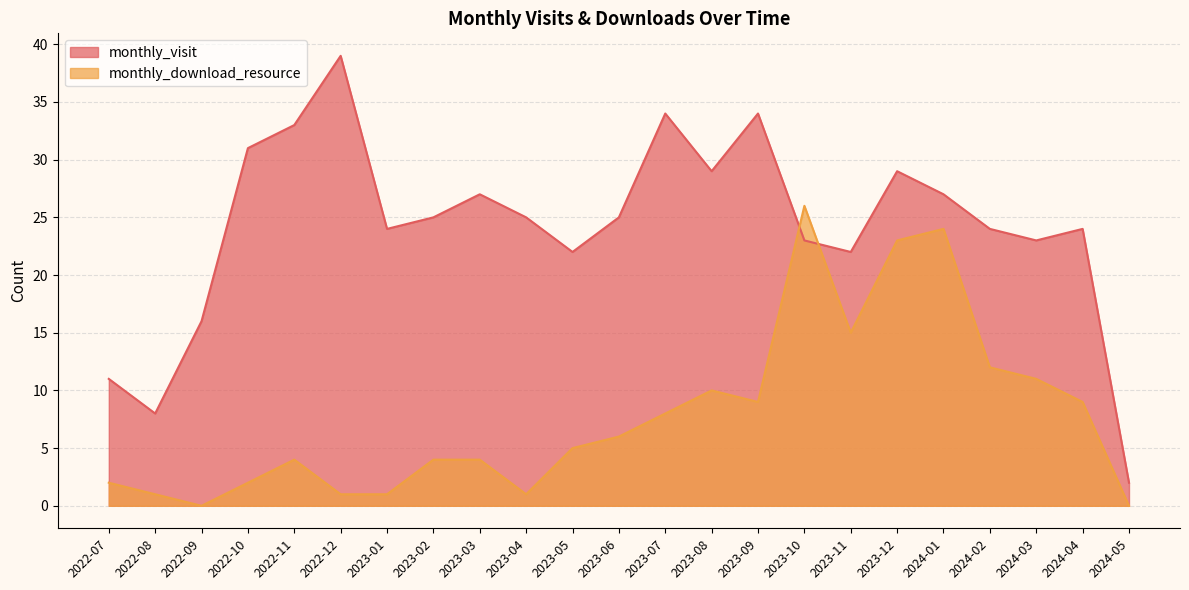

True or false: monthly_download_resource has more than 0 points higher than both neighbors.

True